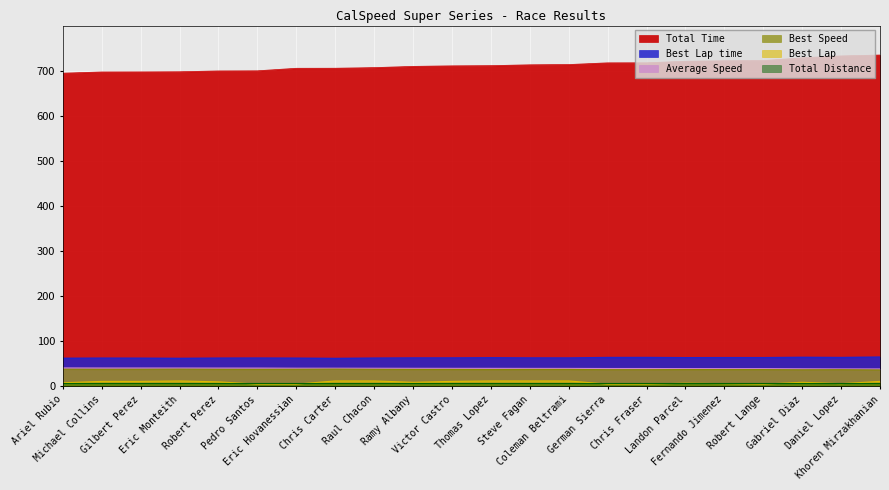

What is the value of the Best Lap point at the 15th from the left?

5.0